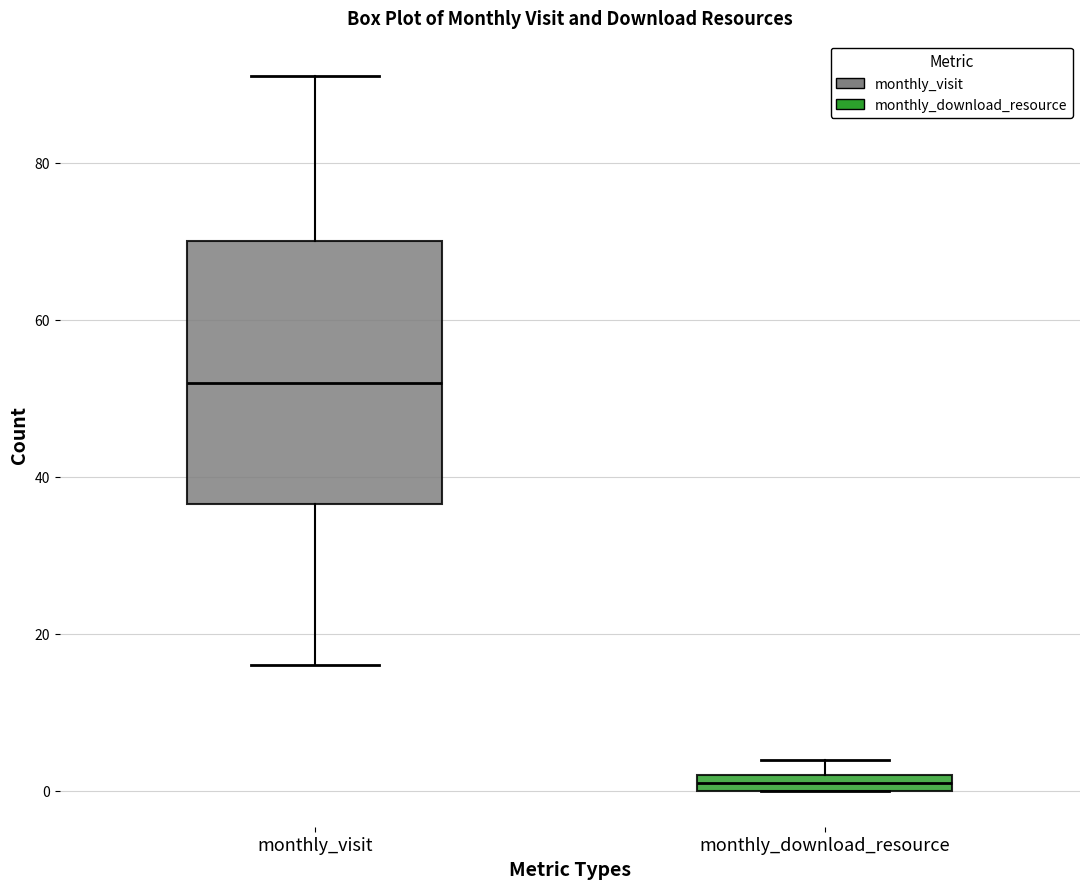

Which box is the tallest, from its lower edge to its upper edge?

monthly_visit